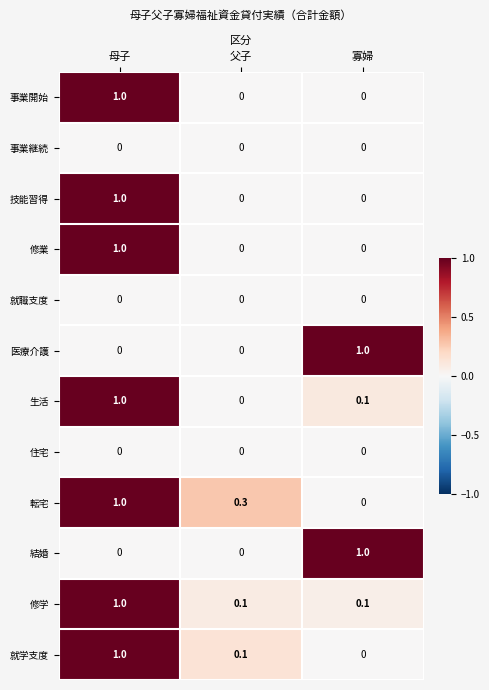

Rank the categories by 生活 value from highest to lowest.

母子, 寡婦, 父子